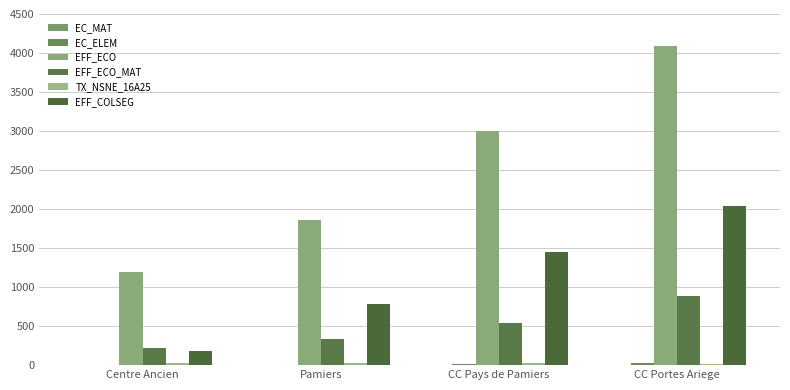

How many groups of bars are there?

4